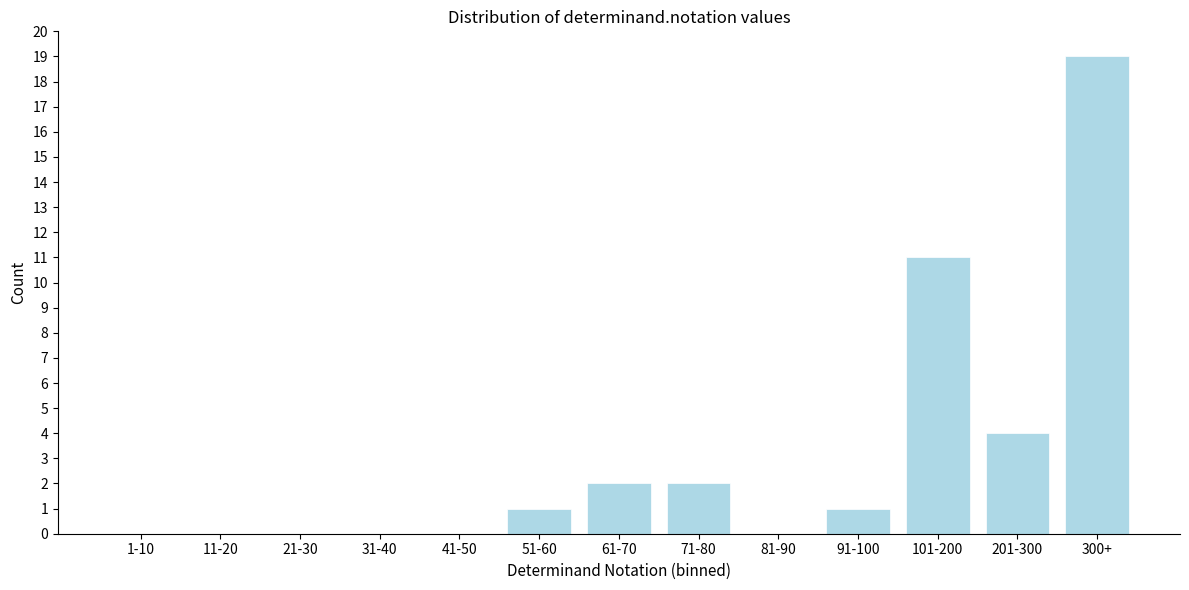

Reading left to right, what are all the values shown in this chart?

1-10=0	11-20=0	21-30=0	31-40=0	41-50=0	51-60=1	61-70=2	71-80=2	81-90=0	91-100=1	101-200=11	201-300=4	300+=19